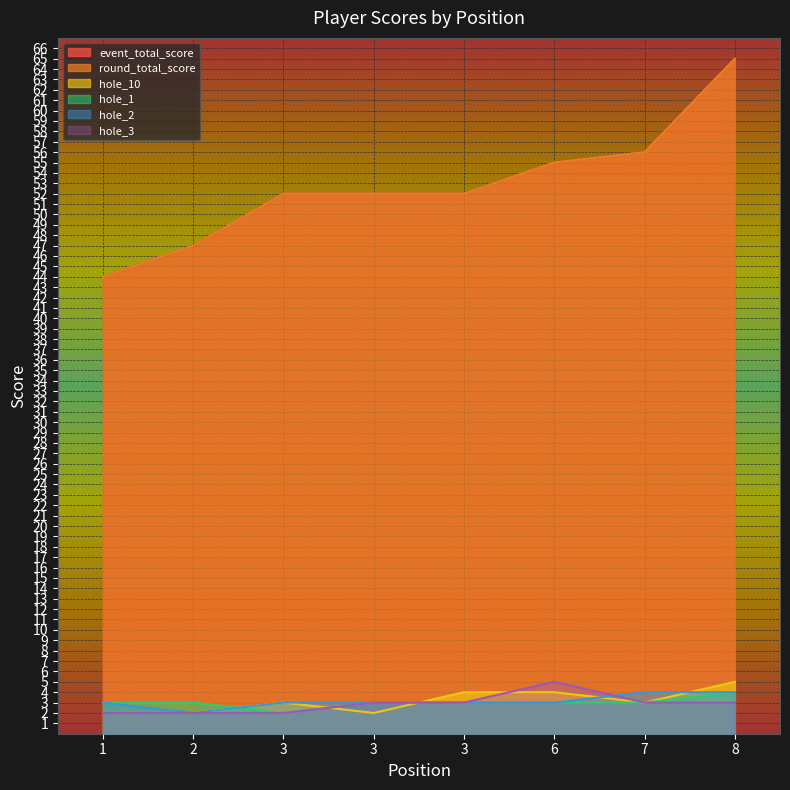

Rank the series at 6 from highest to lowest value.

event_total_score, round_total_score, hole_3, hole_10, hole_1, hole_2